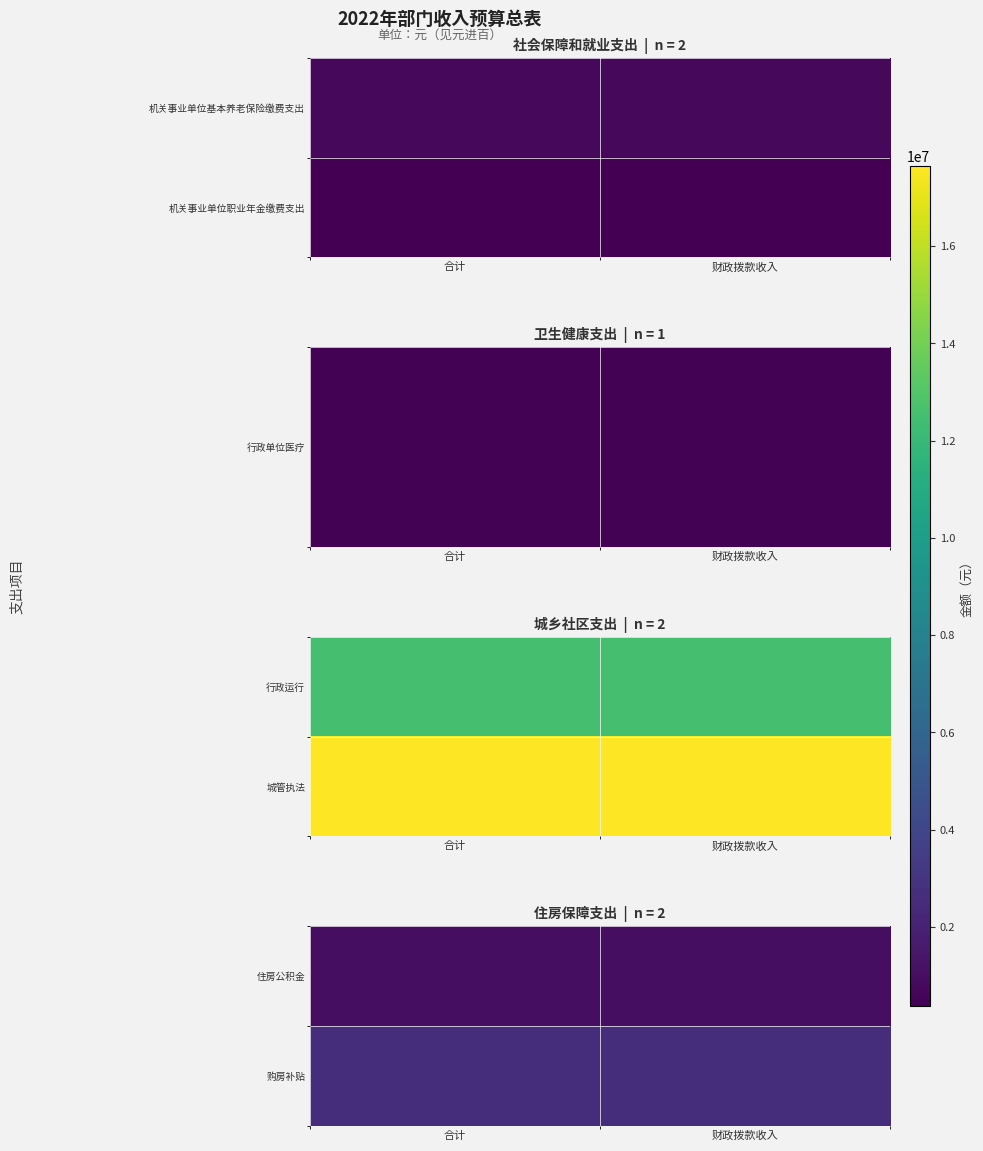

Between 财政拨款收入 and 合计, which is larger?

财政拨款收入